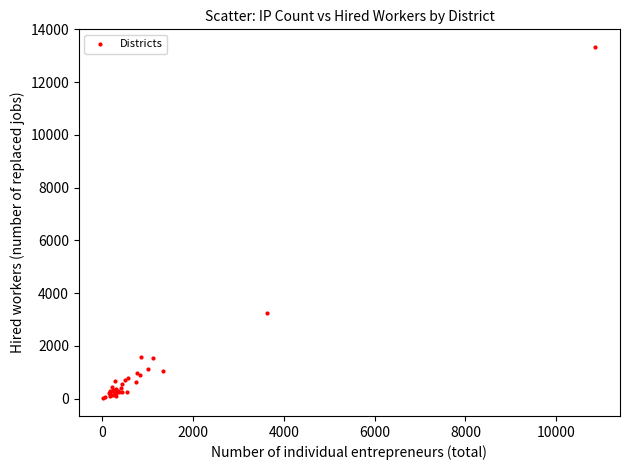

What Y value in the scatter plot is closest to 6670?

3229.1